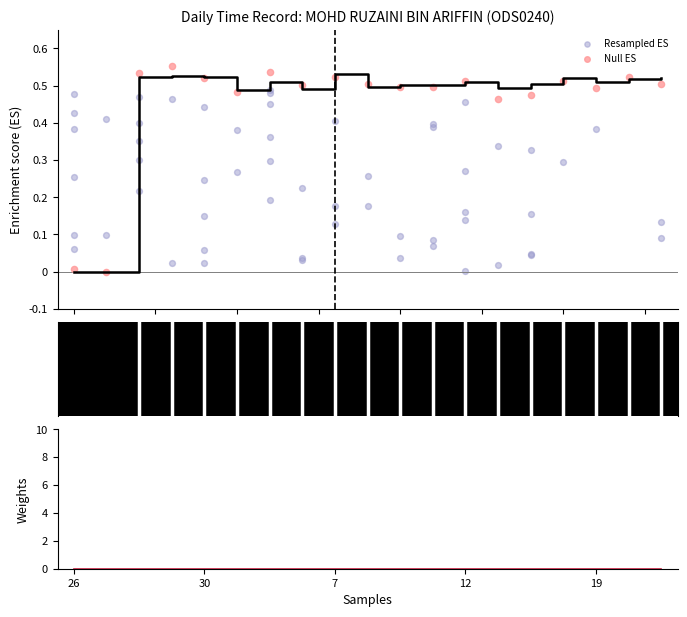

What is the change in value from 26 to 13?

+0.5